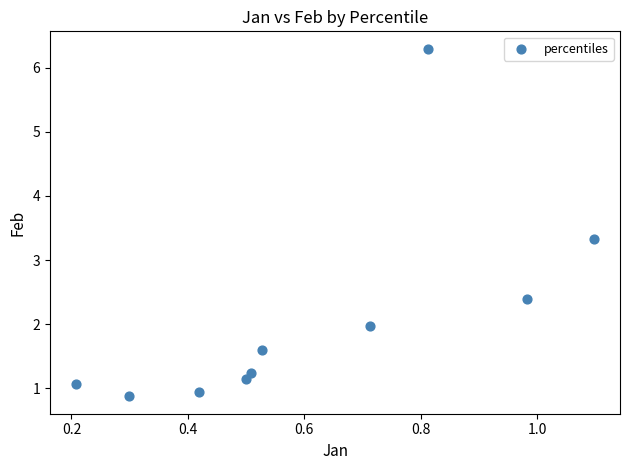

What Y value in the scatter plot is closest to 3?

3.3